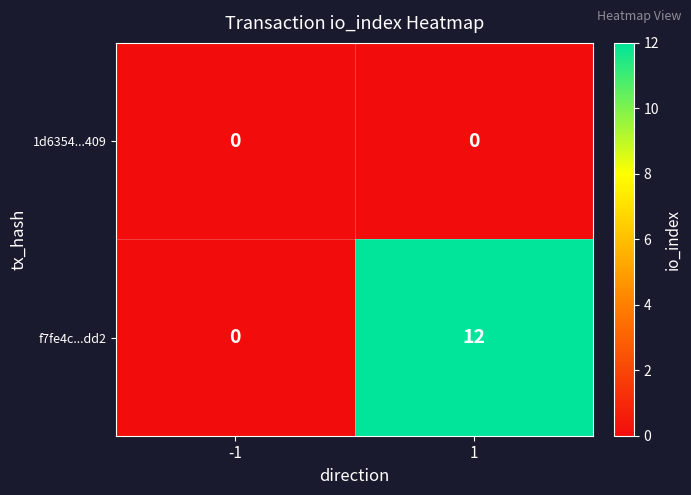

Which series has the largest total across all categories?

f7fe4c...dd2